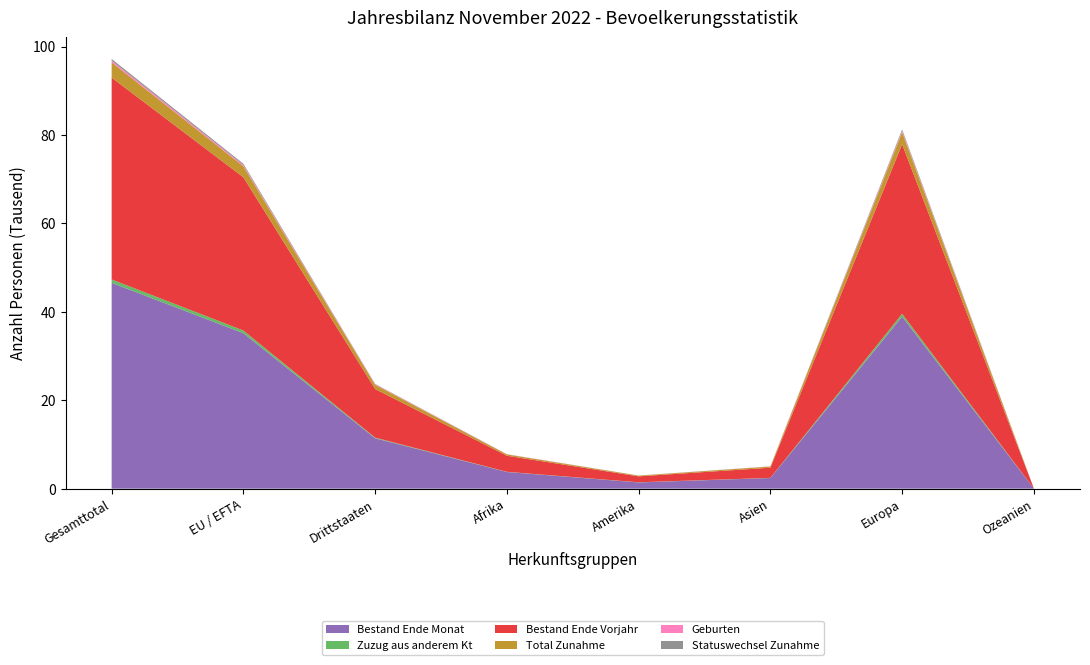

Reading right to left, extract all data points from this chart.

Bestand Ende Monat: Ozeanien=23	Europa=38921	Asien=2413	Amerika=1410	Afrika=3771	Drittstaaten=11403	EU / EFTA=35166	Gesamttotal=46569
Zuzug aus anderem Kt: Ozeanien=1	Europa=639	Asien=31	Amerika=36	Afrika=44	Drittstaaten=139	EU / EFTA=612	Gesamttotal=751
Bestand Ende Vorjahr: Ozeanien=23	Europa=38341	Asien=2296	Amerika=1340	Afrika=3632	Drittstaaten=10998	EU / EFTA=34658	Gesamttotal=45656
Total Zunahme: Ozeanien=3	Europa=2717	Asien=263	Amerika=159	Afrika=296	Drittstaaten=960	EU / EFTA=2487	Gesamttotal=3447
Geburten: Ozeanien=0	Europa=306	Asien=33	Amerika=6	Afrika=41	Drittstaaten=110	EU / EFTA=277	Gesamttotal=387
Statuswechsel Zunahme: Ozeanien=0	Europa=325	Asien=18	Amerika=22	Afrika=22	Drittstaaten=89	EU / EFTA=298	Gesamttotal=387